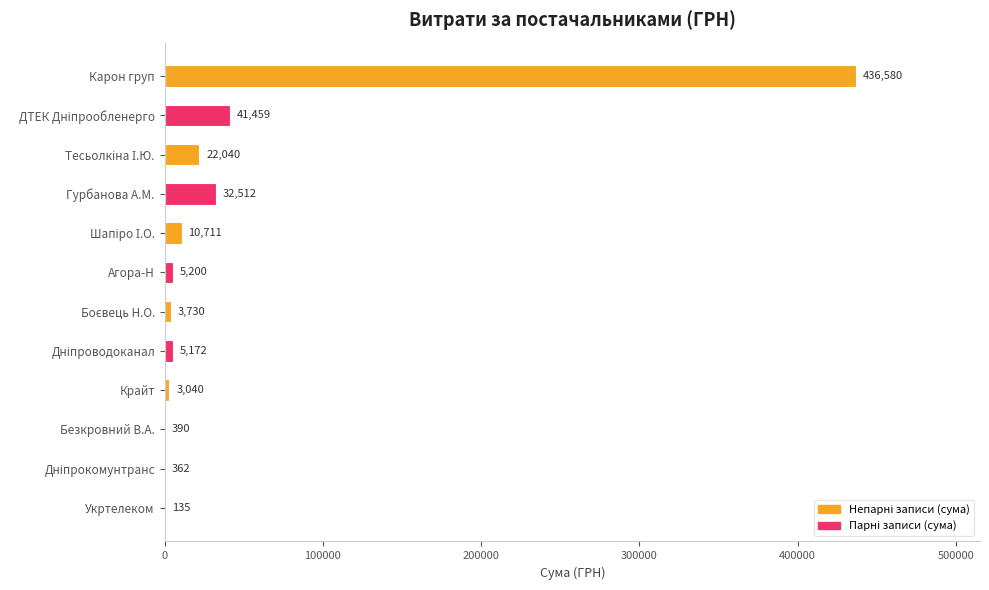

What is the greatest value displayed?

436580.3